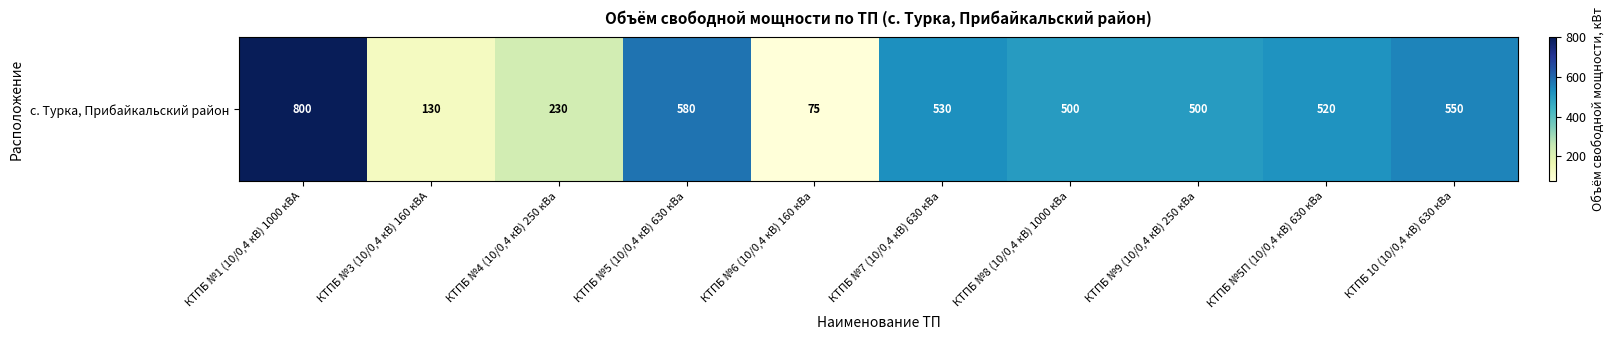

At which label does the data first exceed 520?

КТПБ №1 (10/0,4 кВ) 1000 кВА